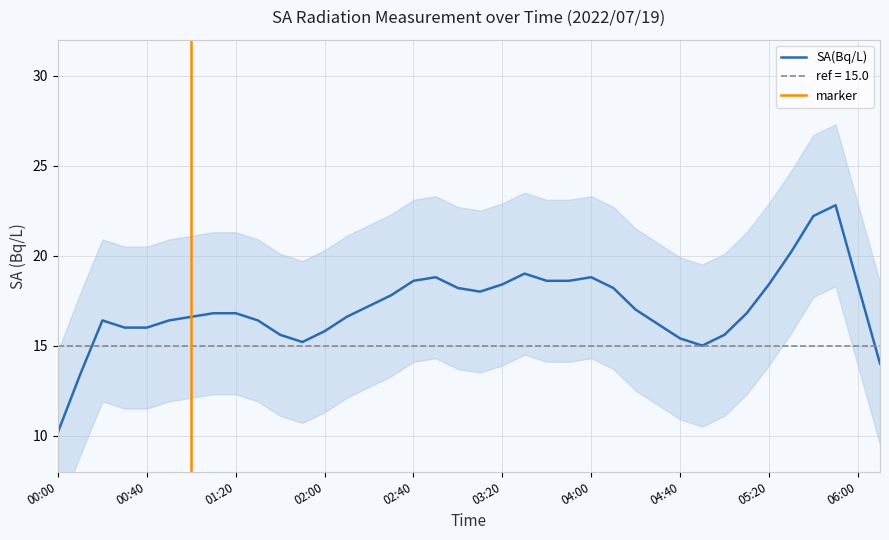

How many lines are shown in the chart?

1